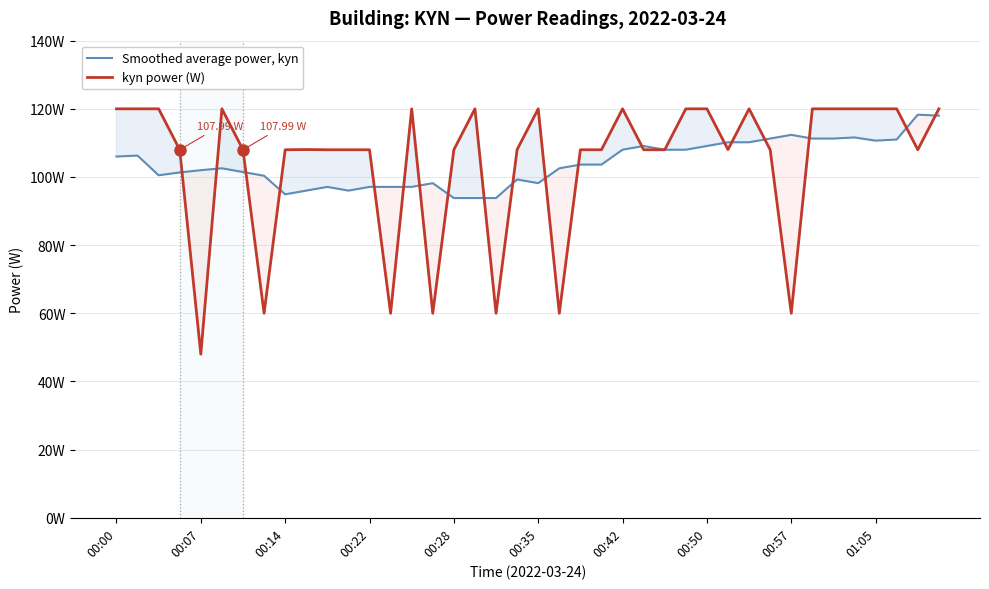

How many series are shown in this chart?

2